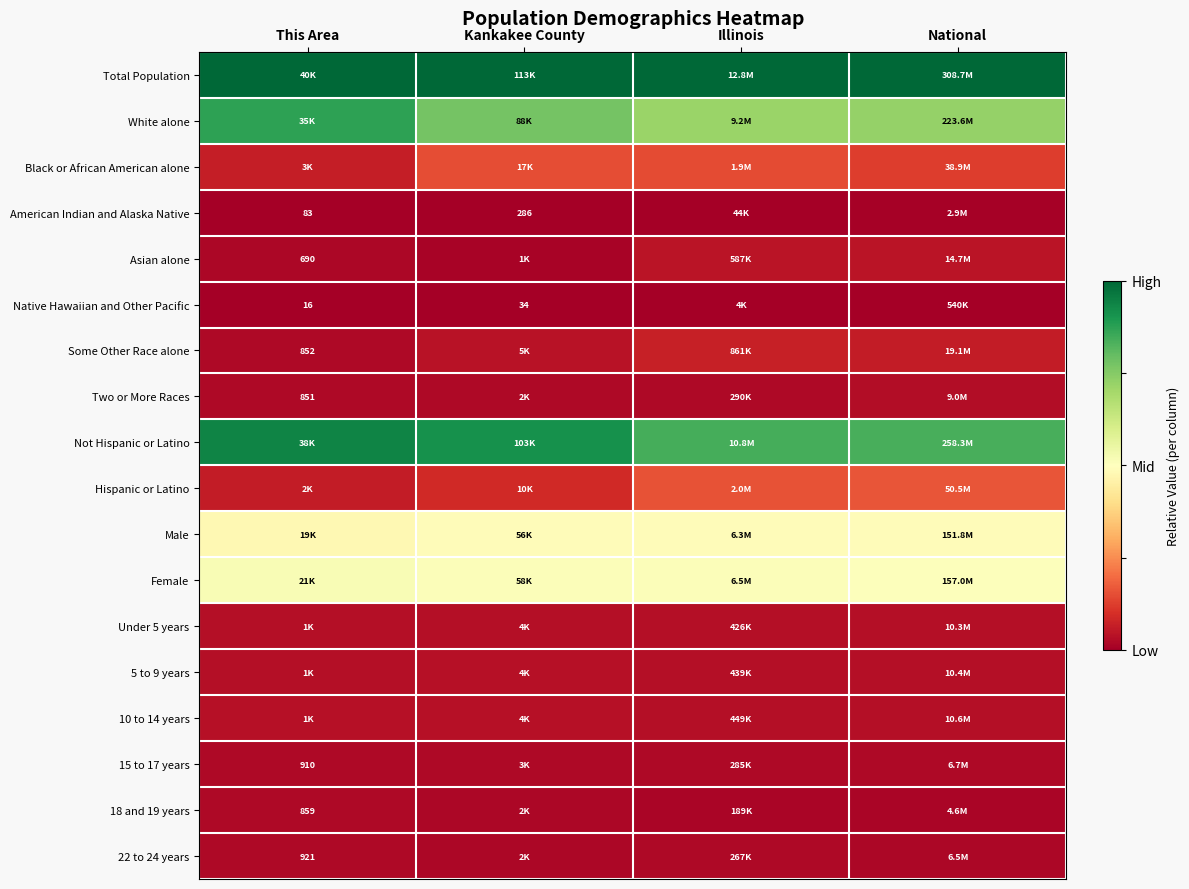

Is the value of 15 to 17 years at This Area greater than the value of Native Hawaiian and Other Pacific at This Area?

Yes